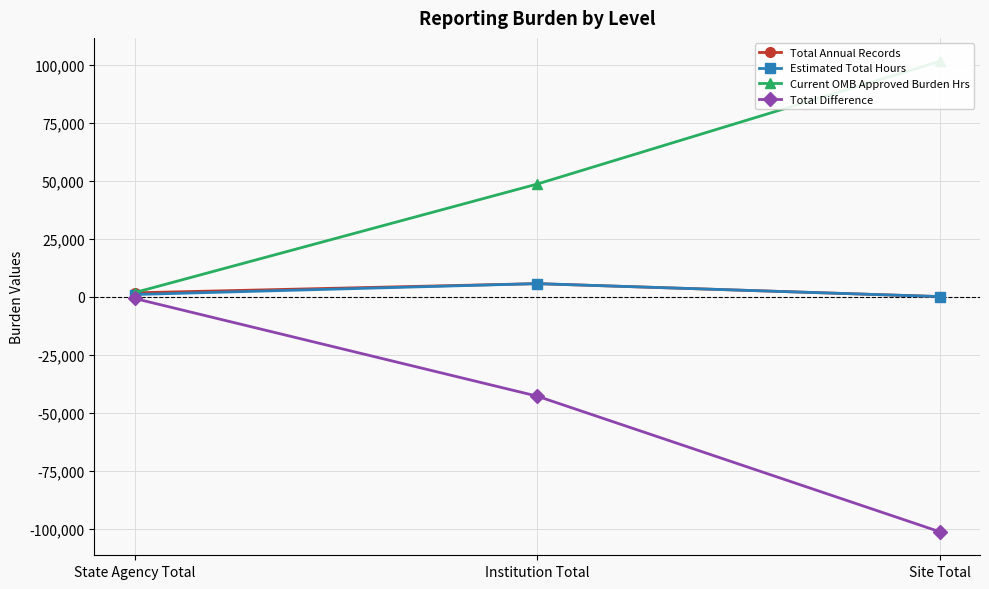

At which label is Current OMB Approved Burden Hrs closest to 51543?

Institution Total